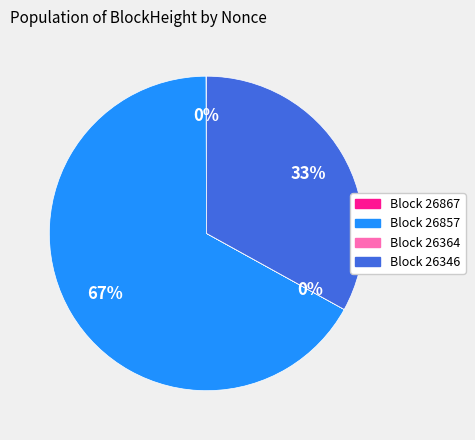

To the nearest percent, what is the difference between the largest and smallest slice percentages?

67%